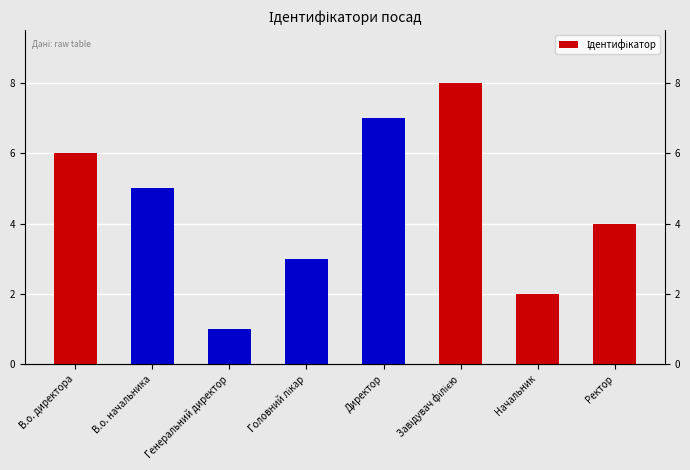

What is the difference between the values at Ректор and Директор?

3